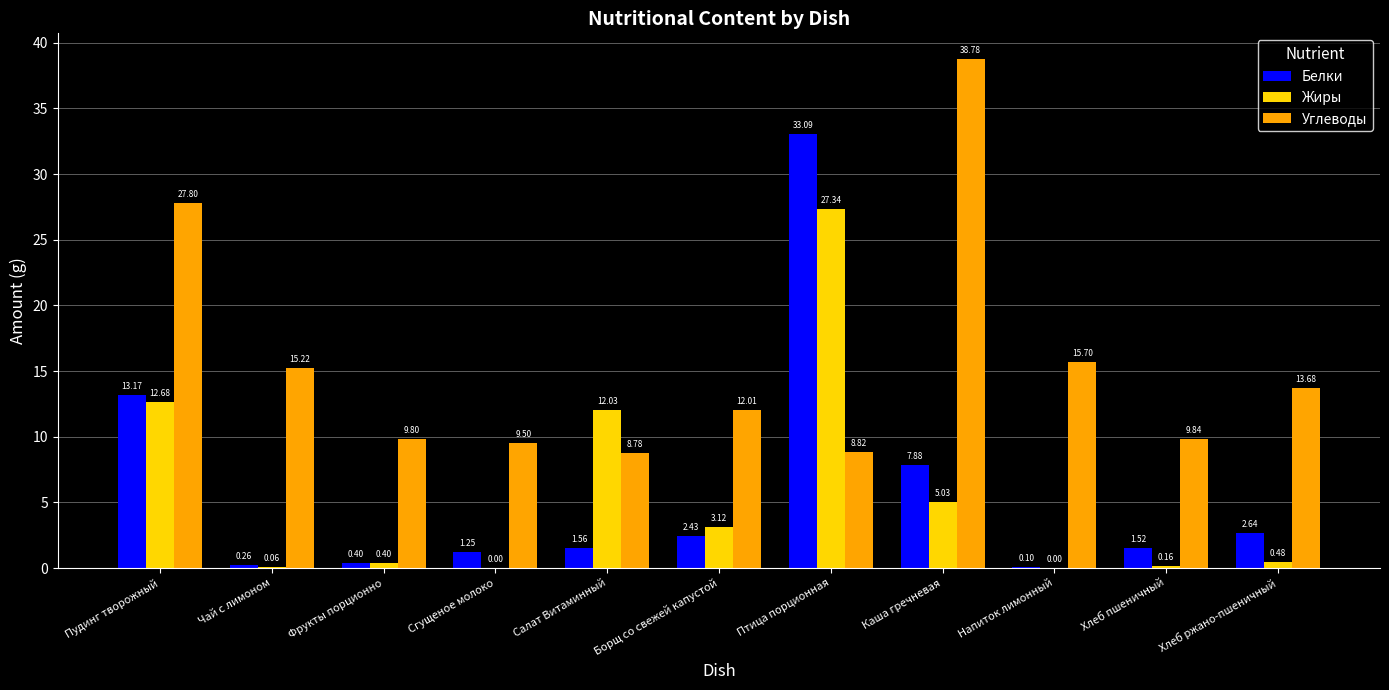

How many distinct data groups are displayed?

3